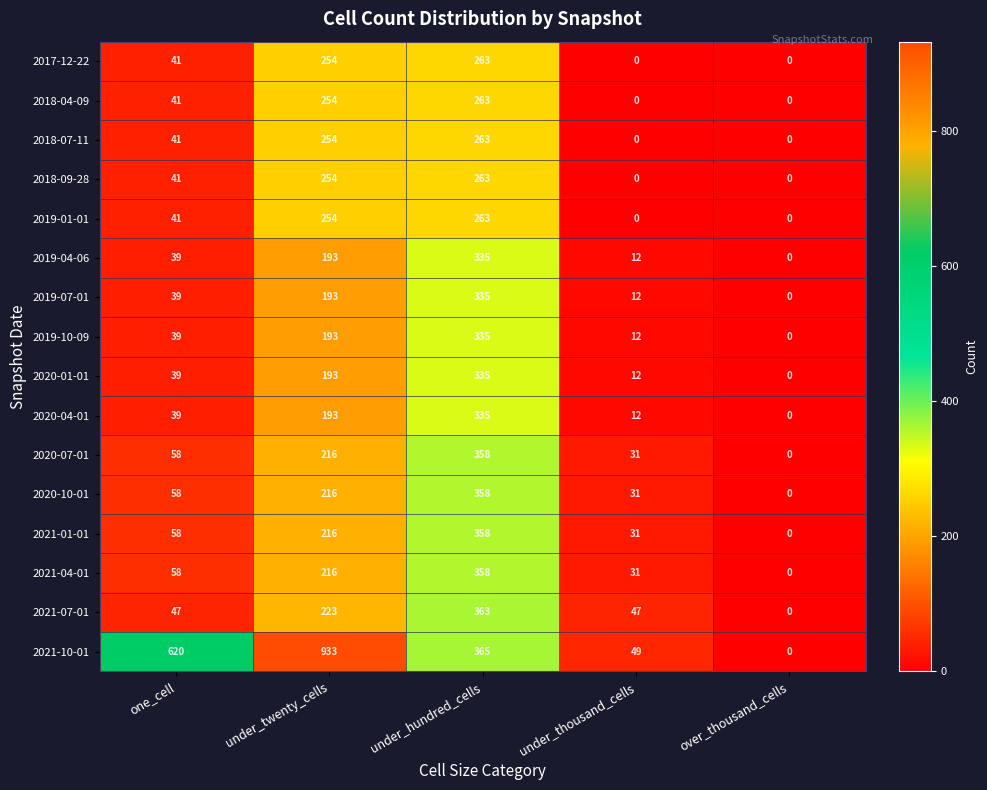

Which series has the largest range (max minus min)?

2021-10-01